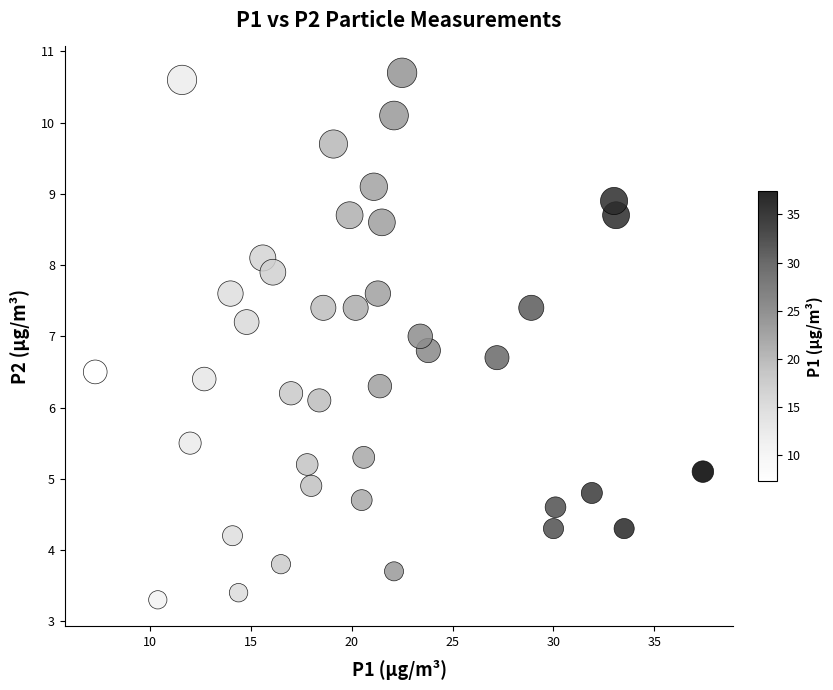

What is the range of X values (max minus min)?

30.1